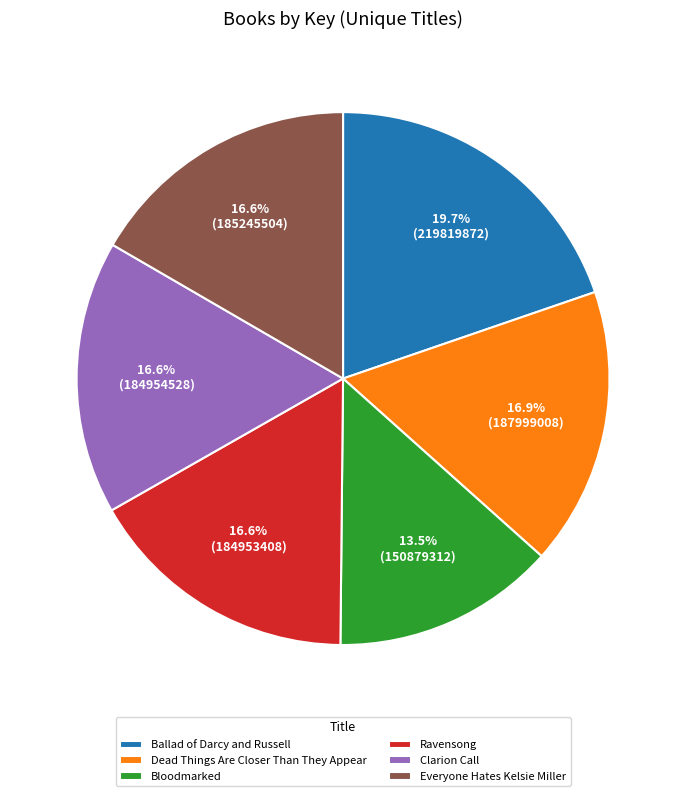

Which has a higher value, Ballad of Darcy and Russell or Everyone Hates Kelsie Miller?

Ballad of Darcy and Russell